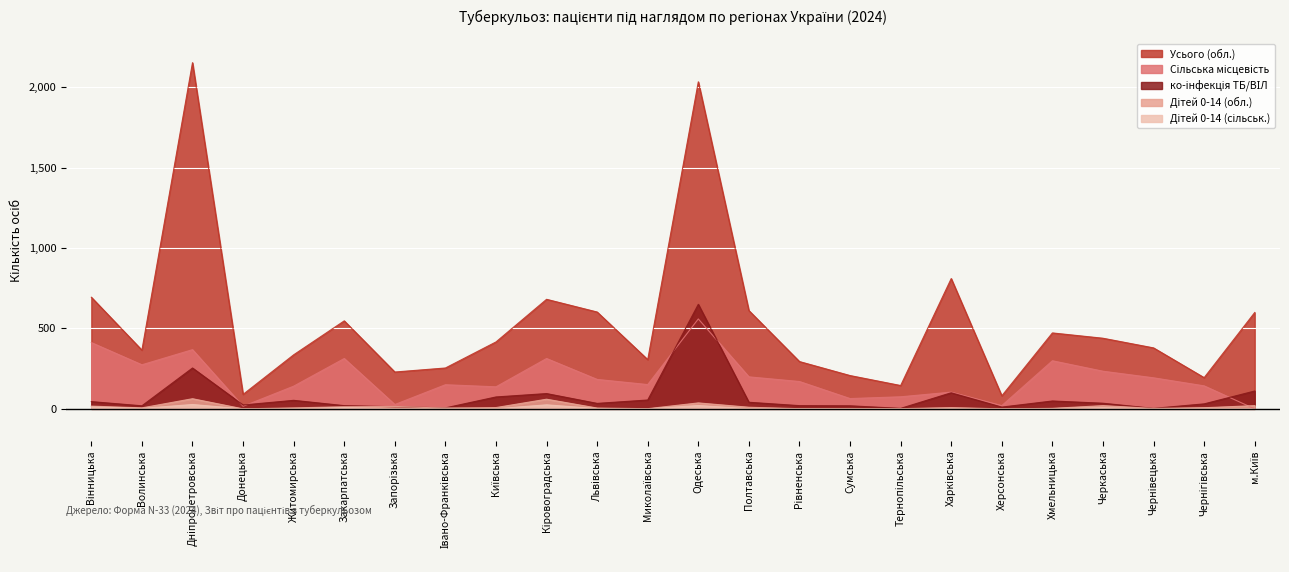

Is the value of Усього (обл.) at Черкаська greater than the value of Сільська місцевість at Запорізька?

Yes